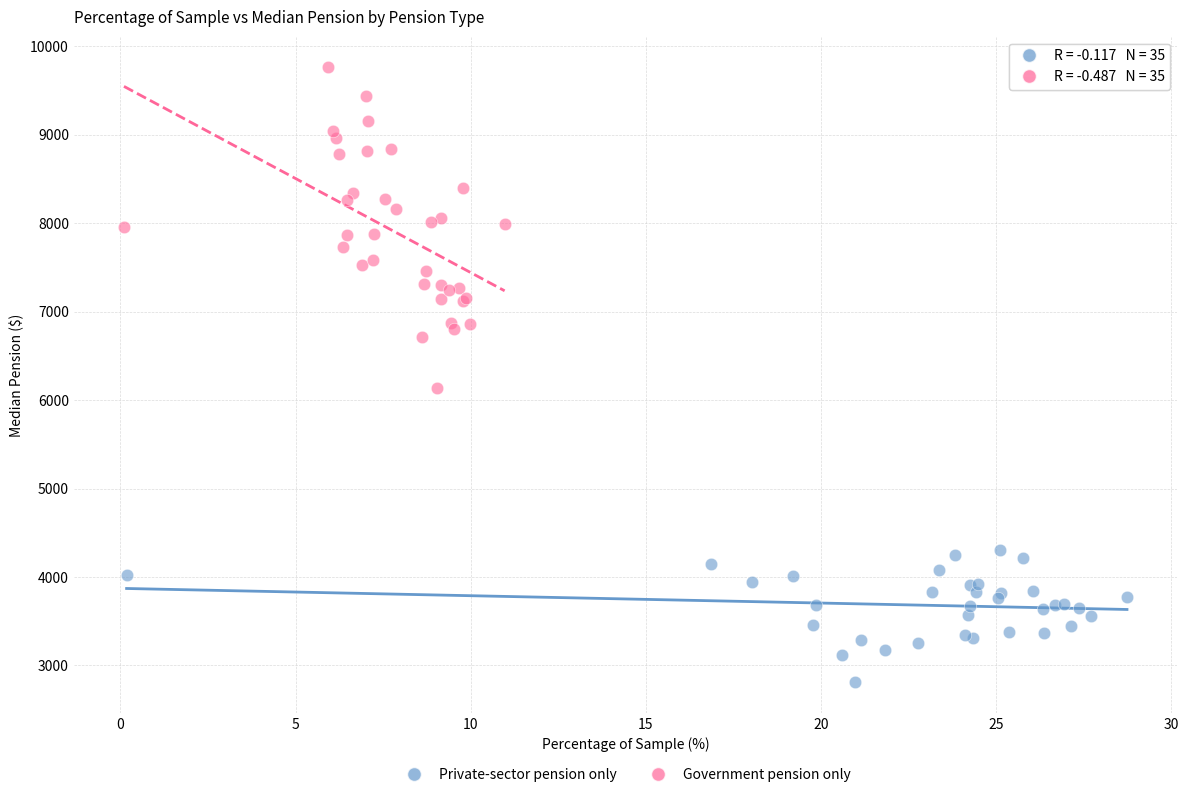

Which series has the largest Y range (max minus min)?

Government pension only